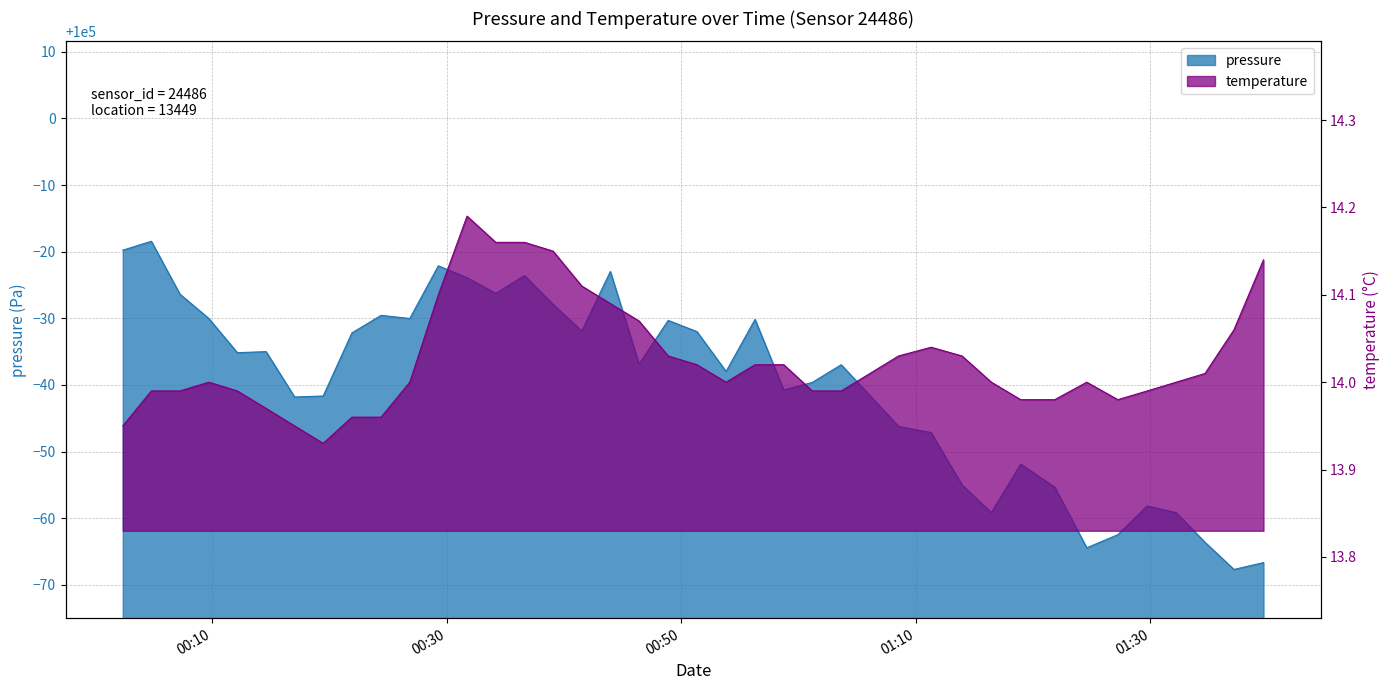

Is it true that pressure equals 99933.3 at 2023-08-30T01:39:38?

True